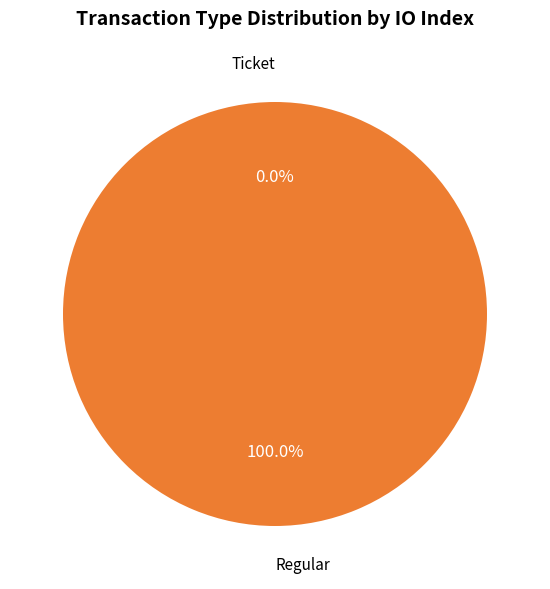

How much of the chart is everything except Ticket?

100.0%